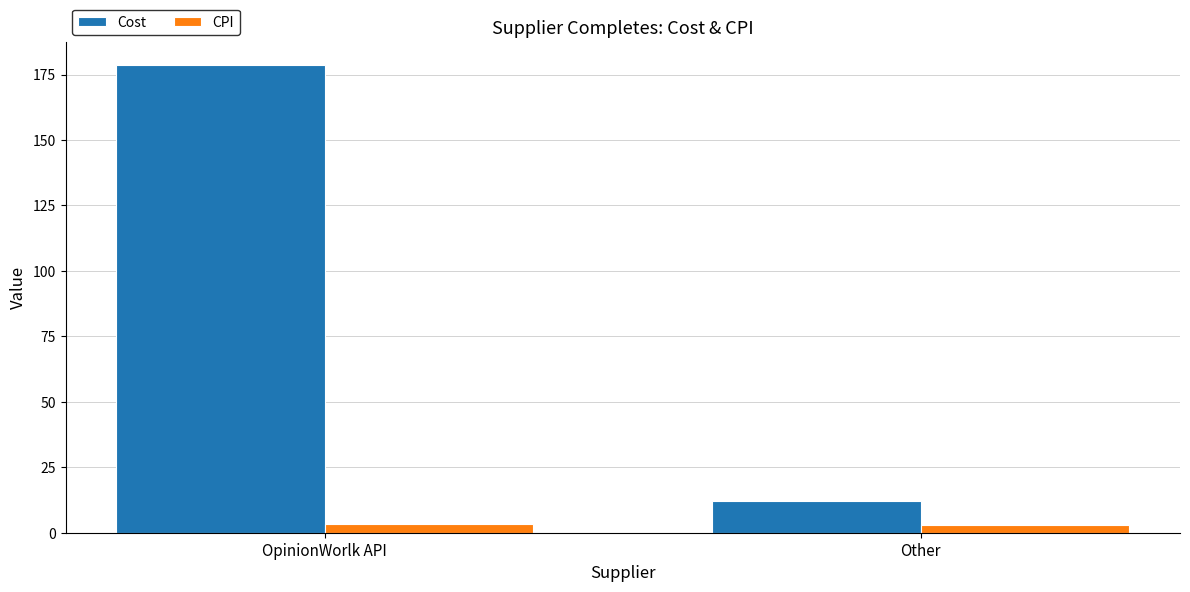

Does the chart contain any negative values?

No